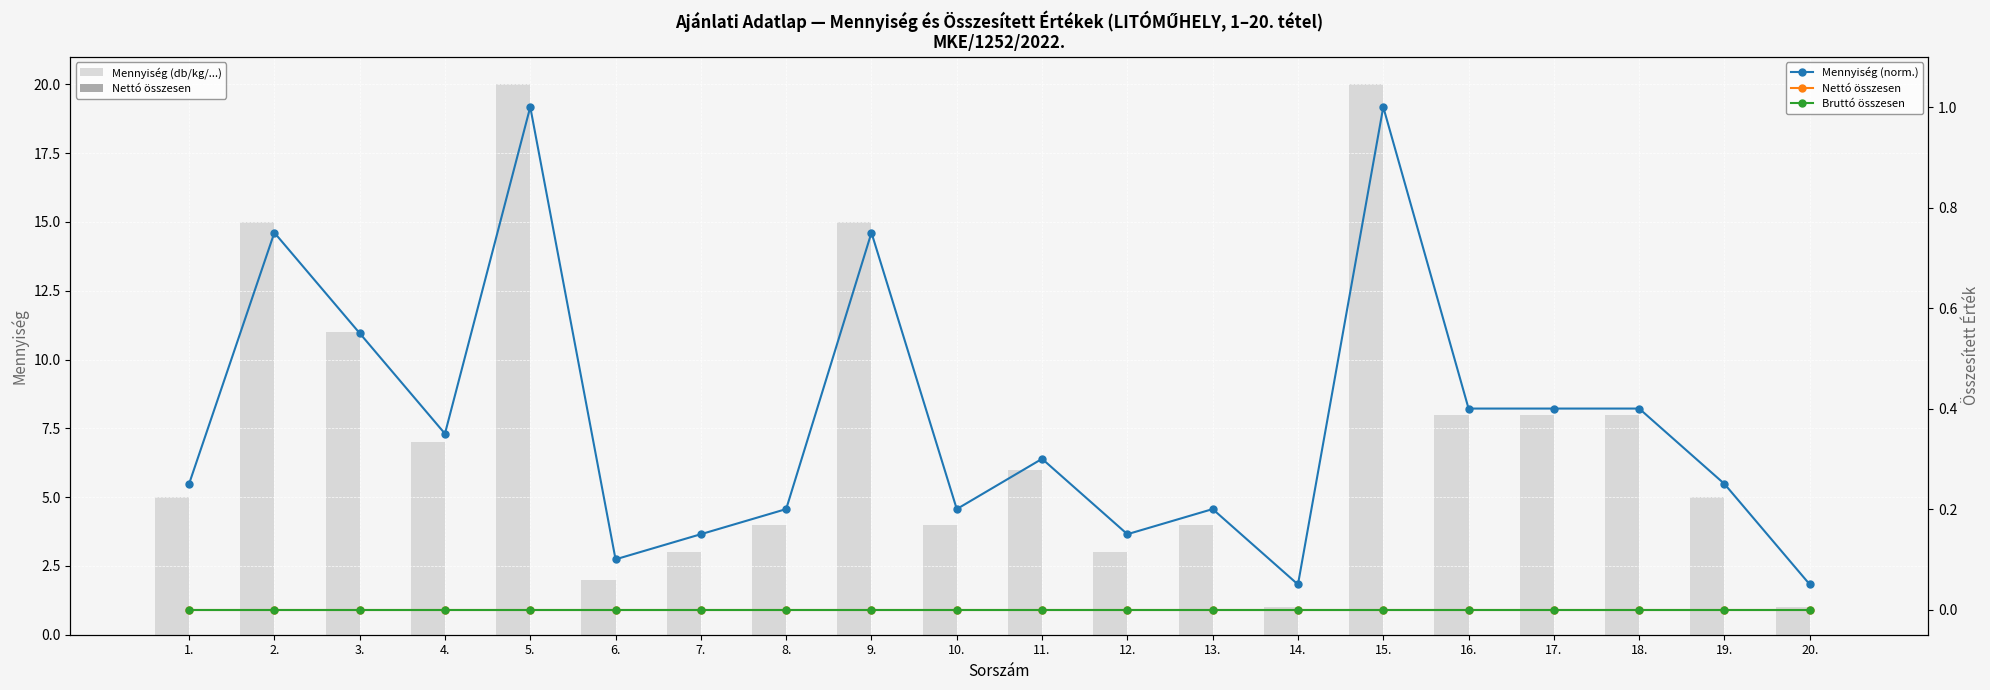

What is the sum of the Mennyiség (db/kg/...) values at 16. and 7.?

11